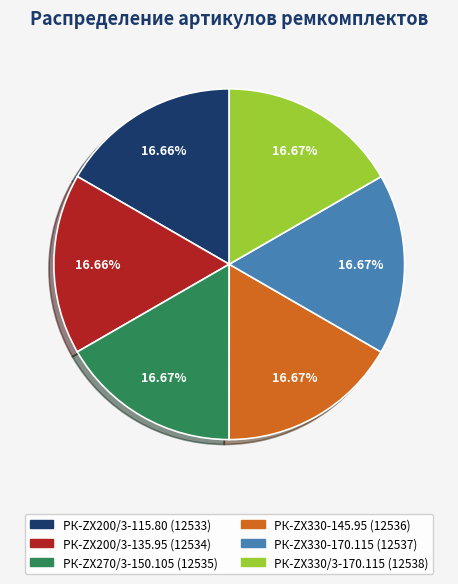

Is there a majority slice in this chart?

No